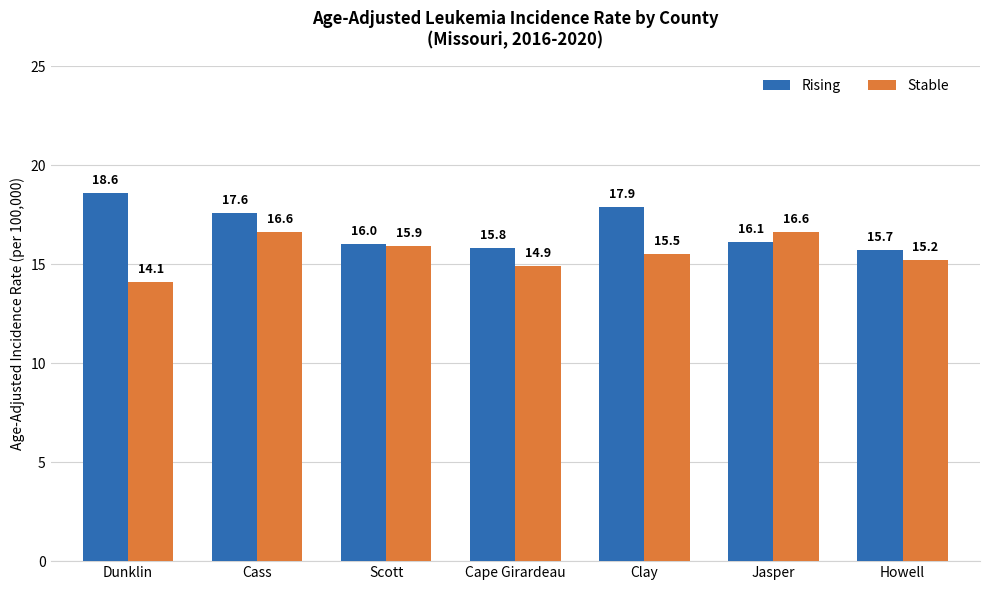

At which category is the sum across all series the highest?

Cass